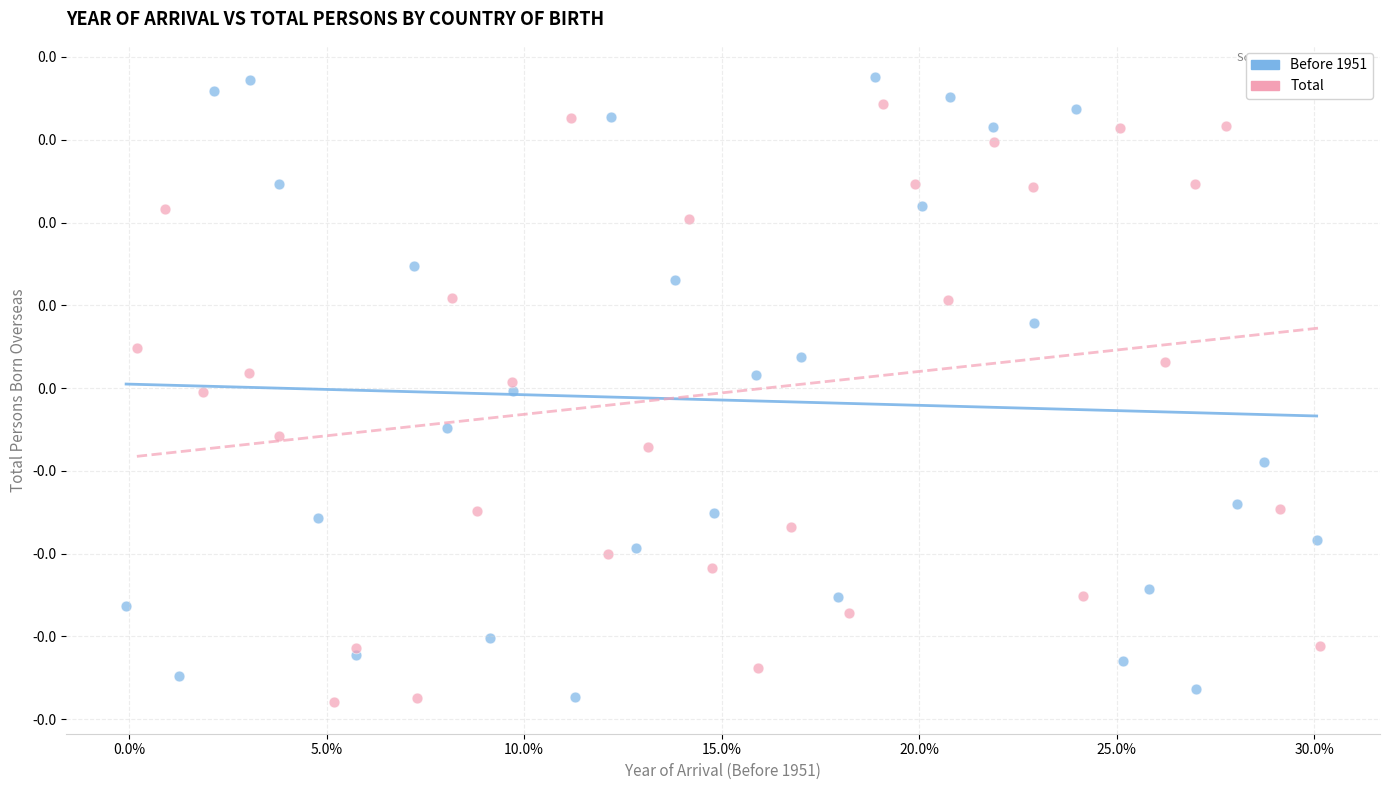

What are all the series names shown in the legend?

Before 1951, Total